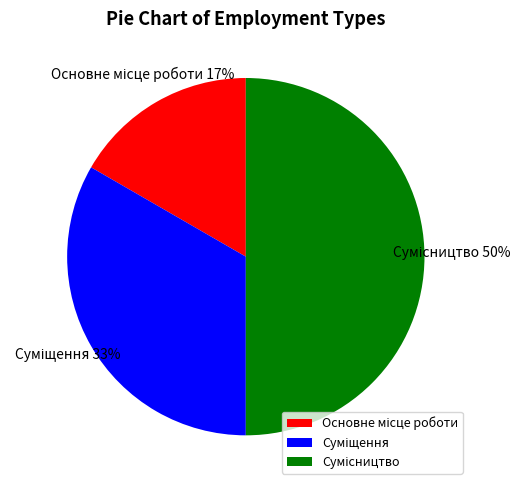

To the nearest percent, what is the difference between the largest and smallest slice percentages?

33%